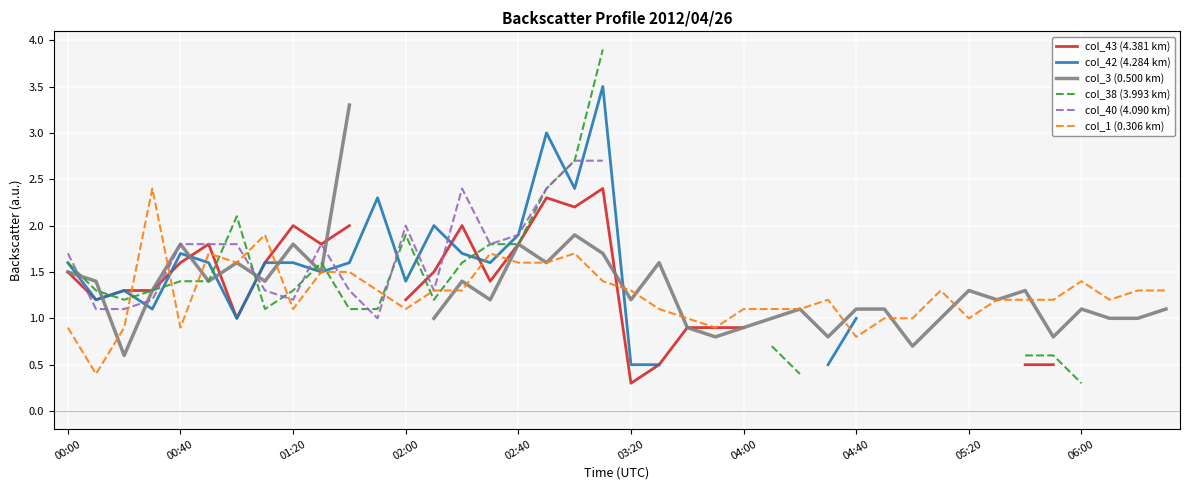

Is it true that col_3 (0.500 km) equals 1.4 at 35?

False